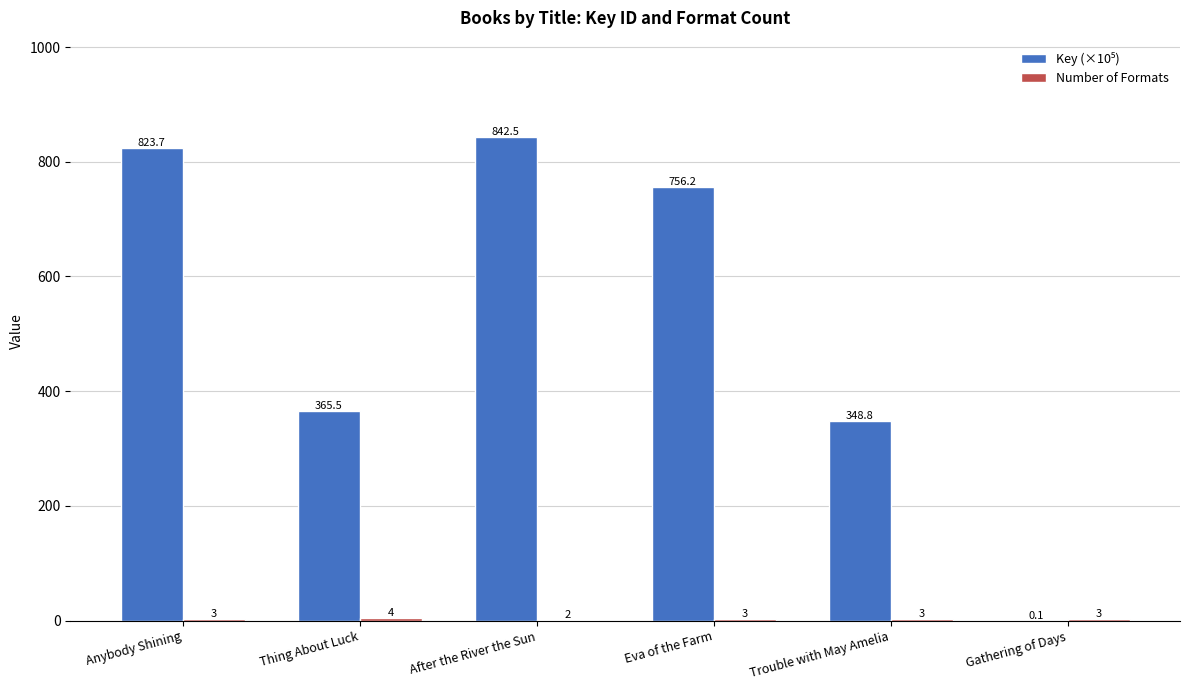

What is the maximum value shown in the chart?

842.5